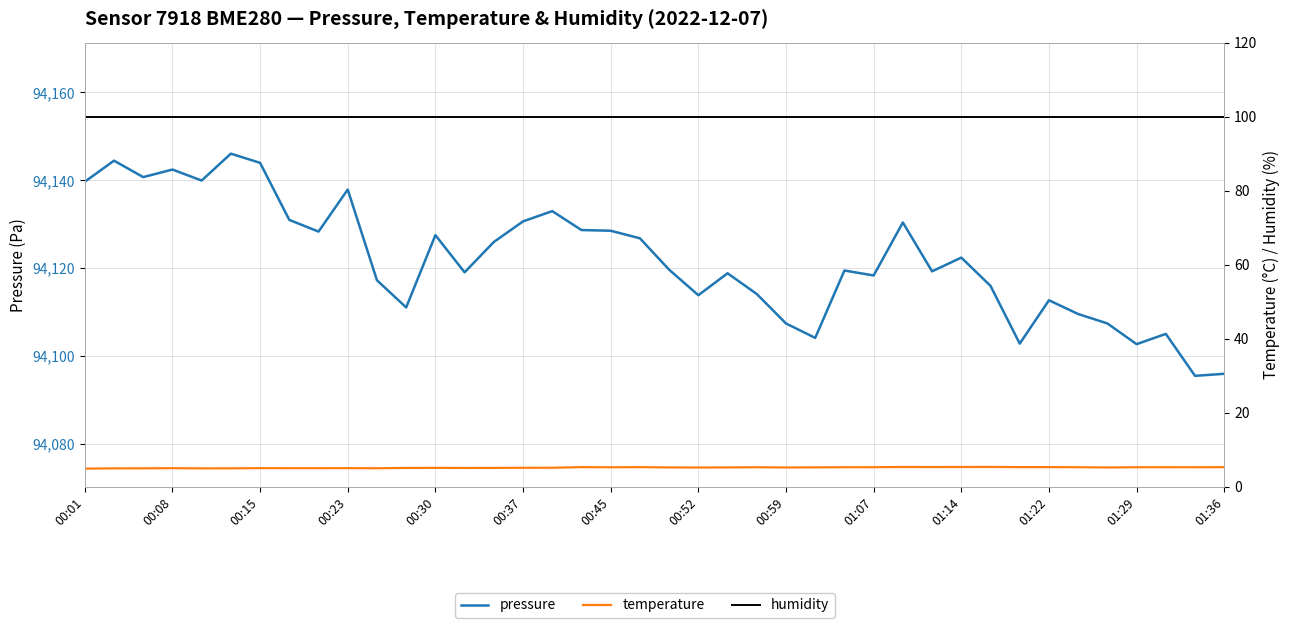

Which series has the largest total across all categories?

pressure